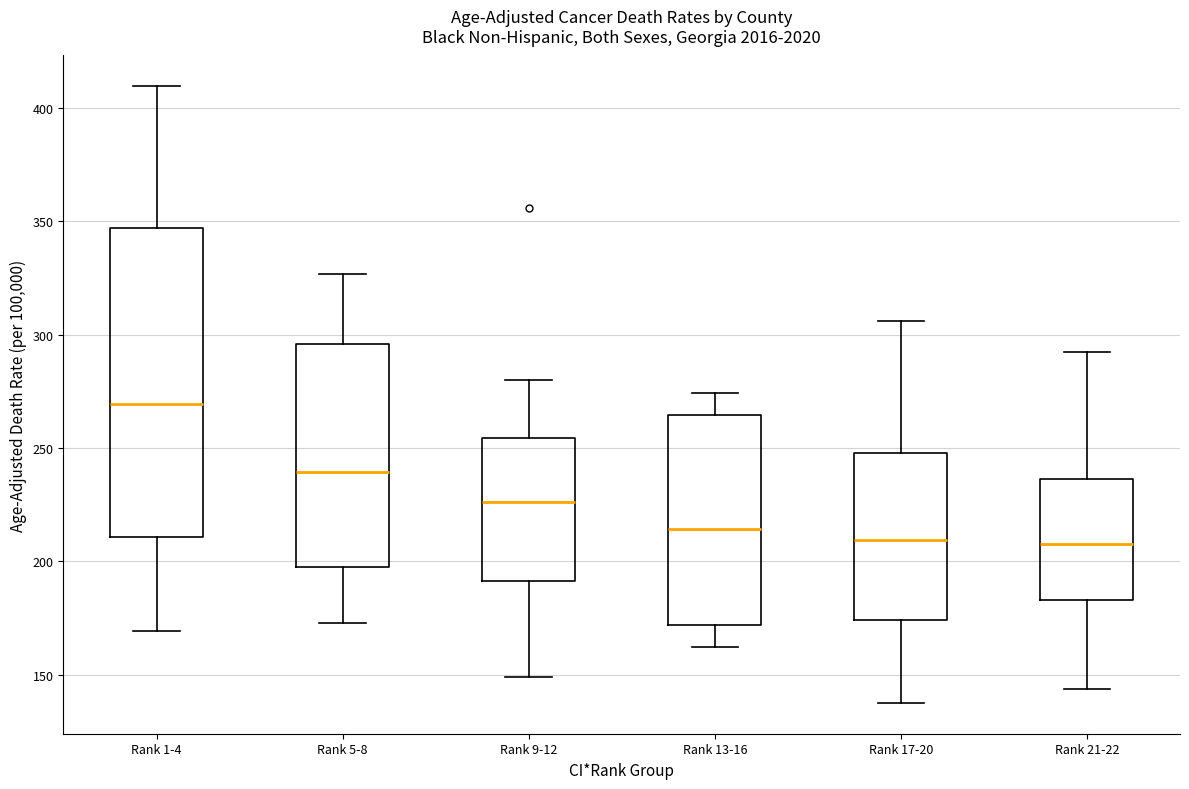

Reading left to right, transcribe this box plot: for each box, give where its median line is, the range the box spans, and where its two whiskers end, as read against the y-axis. The values are not printed on the chart, so give them approximately, as read against the axis.

Rank 1-4: median 270, box 210 to 345, whiskers 170 to 410
Rank 5-8: median 240, box 200 to 295, whiskers 175 to 325
Rank 9-12: median 225, box 190 to 255, whiskers 150 to 280
Rank 13-16: median 215, box 170 to 265, whiskers 160 to 275
Rank 17-20: median 210, box 175 to 250, whiskers 140 to 305
Rank 21-22: median 210, box 185 to 235, whiskers 145 to 290